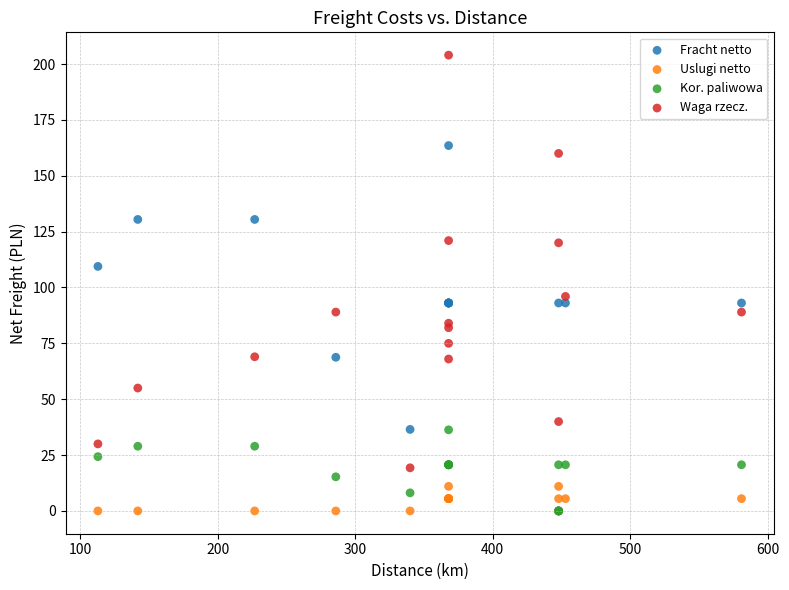

Which series has the widest spread of Y values?

Waga rzecz.